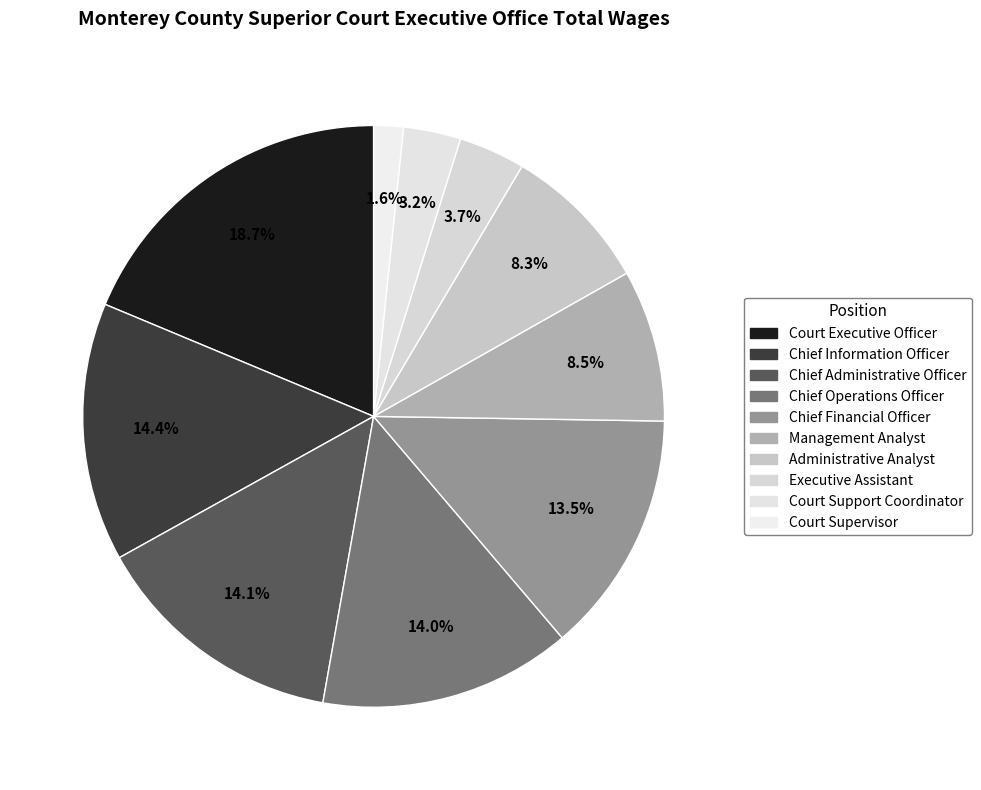

Which slice is the smallest?

Court Supervisor